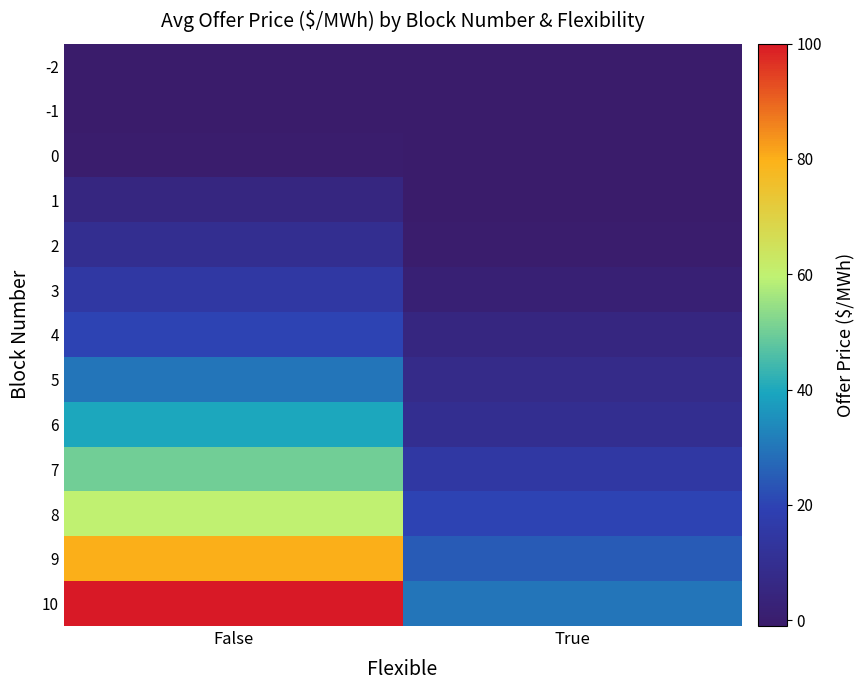

What is the total value across all series at False?

408